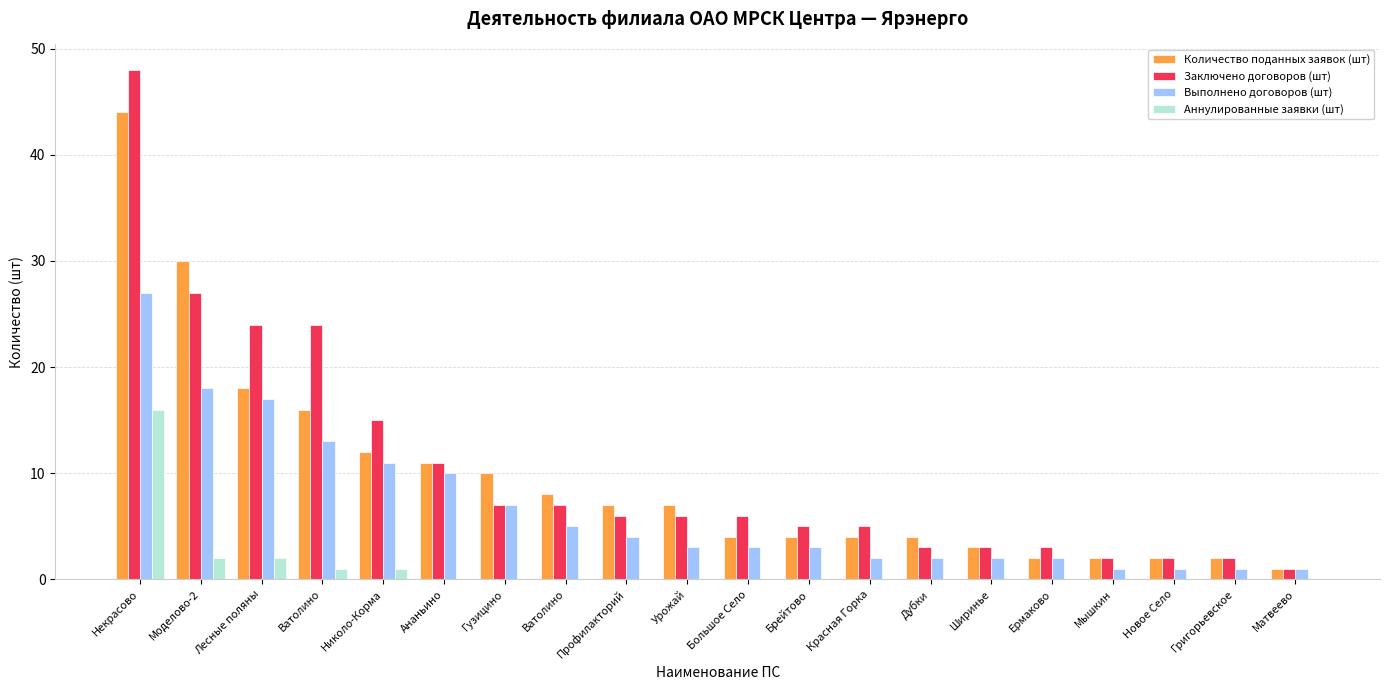

At which category does the chart reach its peak across all series?

Некрасово